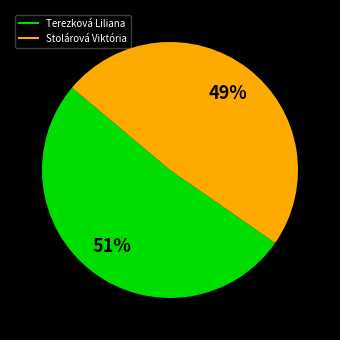

Rank the categories by value from highest to lowest.

Terezková Liliana, Stolárová Viktória